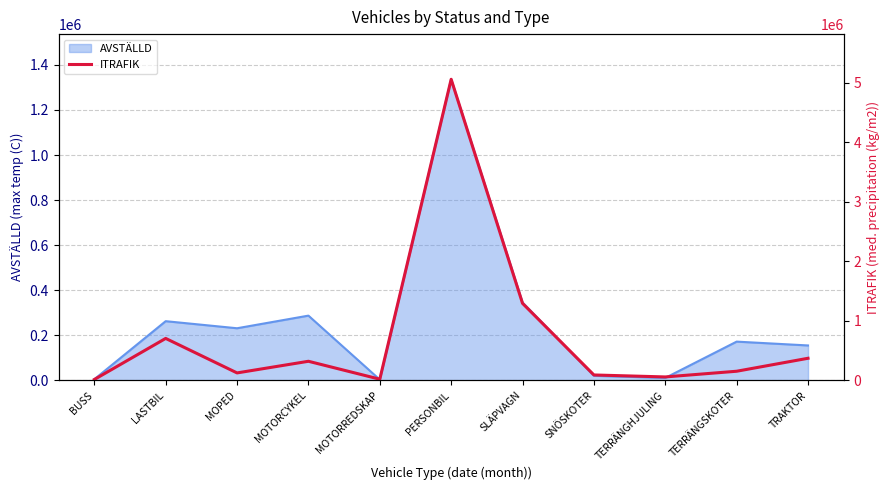

At which category does the chart reach its minimum across all series?

BUSS